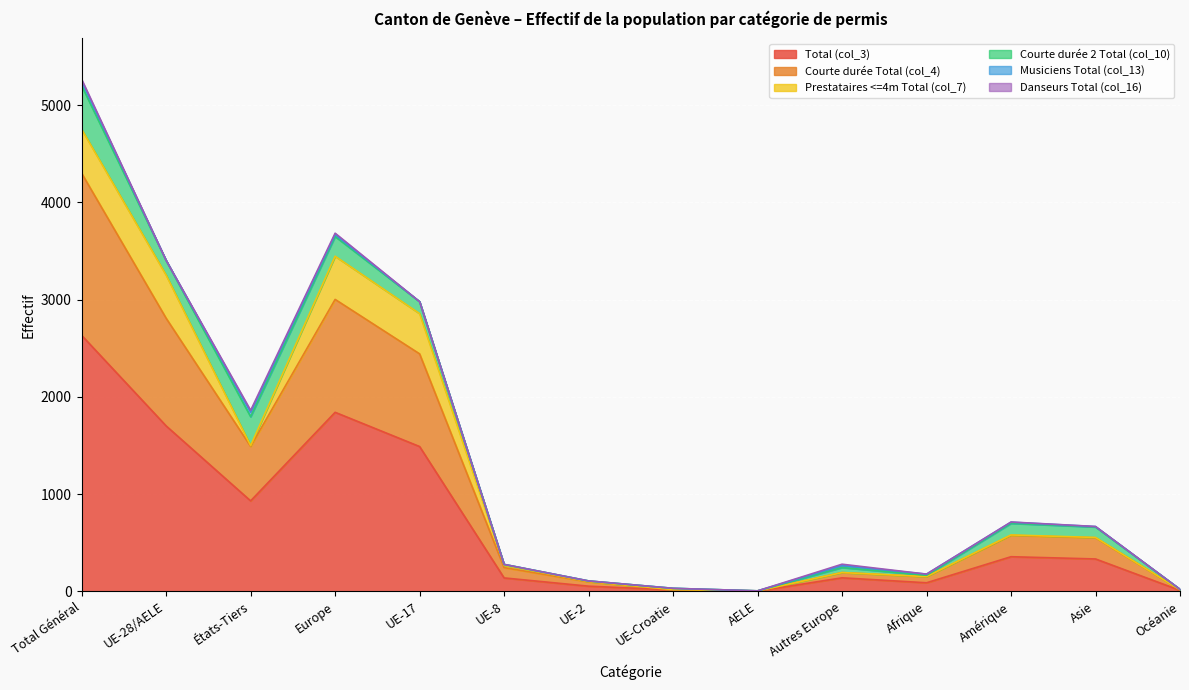

Reading left to right, transcribe all the data shown in this chart.

Total (col_3): 2633	1702	931	1842	1490	139	54	16	3	140	89	357	334	11
Courte durée Total (col_4): 1667	1107	560	1161	953	106	44	2	2	54	62	220	218	6
Prestataires <=4m Total (col_7): 453	444	9	444	414	24	4	1	1	0	2	4	3	0
Courte durée 2 Total (col_10): 448	151	297	203	123	9	6	13	0	52	13	119	108	5
Musiciens Total (col_13): 48	0	48	20	0	0	0	0	0	20	12	12	4	0
Danseurs Total (col_16): 17	0	17	14	0	0	0	0	0	14	0	2	1	0